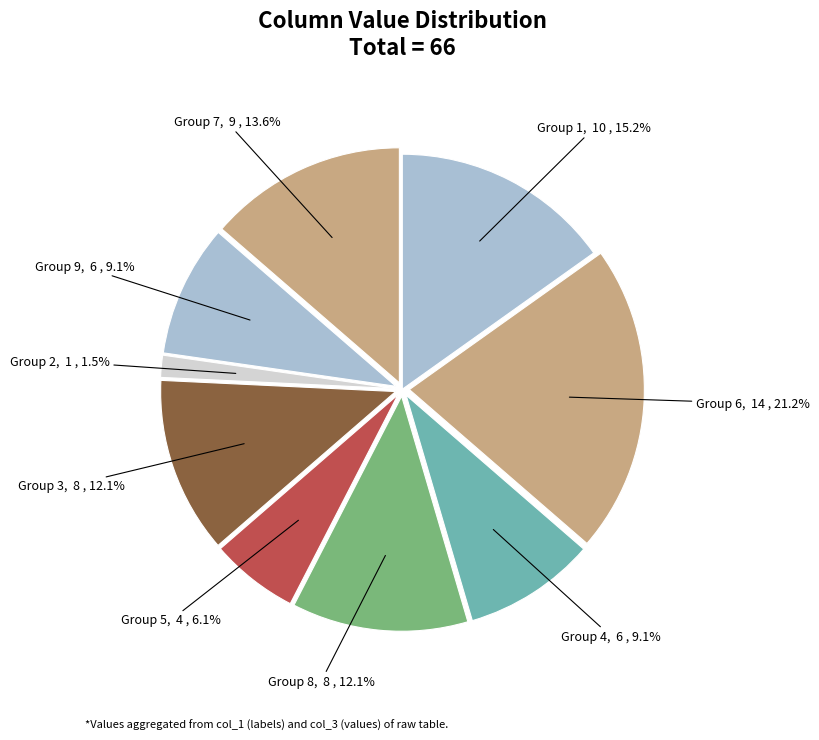

Combined, do Group 3 and Group 5 account for over 50%?

No